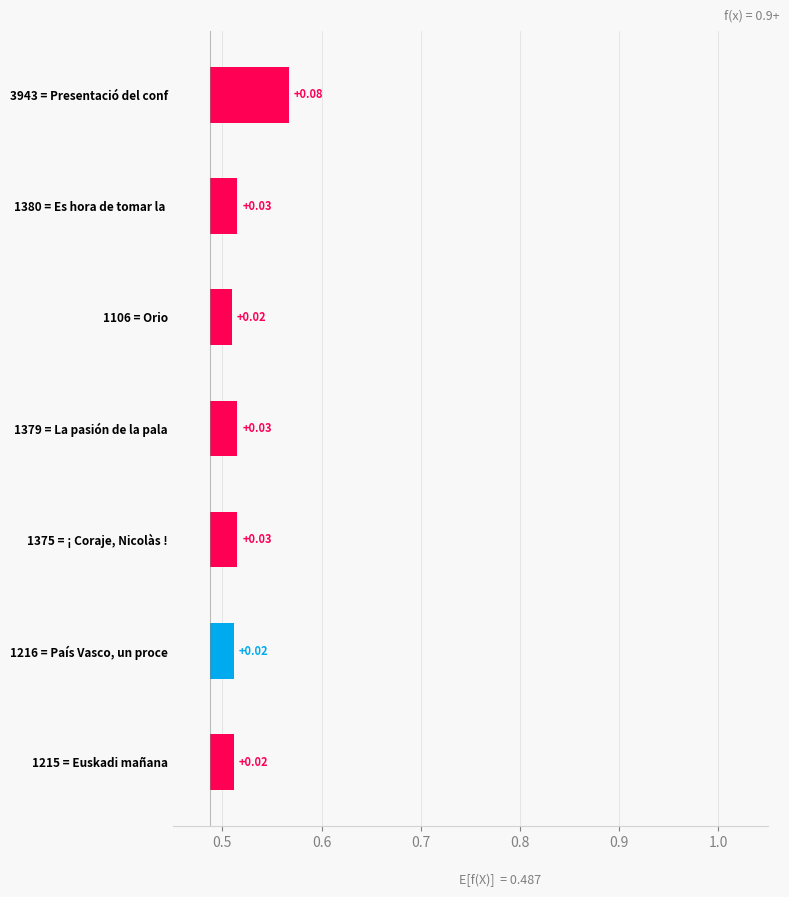

The chart shows a value of 0.0 at 1106 = Orio. True or false?

True